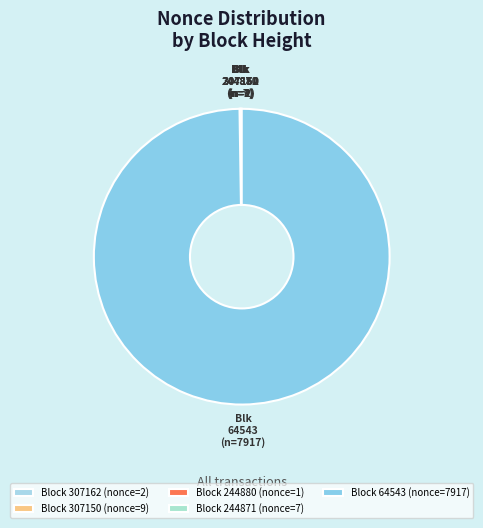

Which category has the biggest portion of the pie?

Block 64543 (nonce=7917)